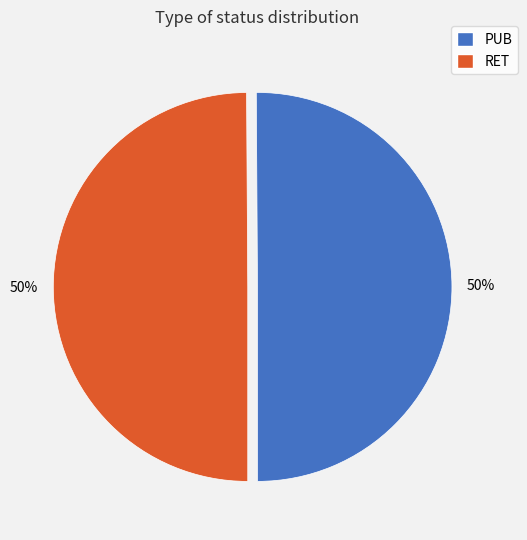

Combined, do PUB and RET account for over 50%?

Yes